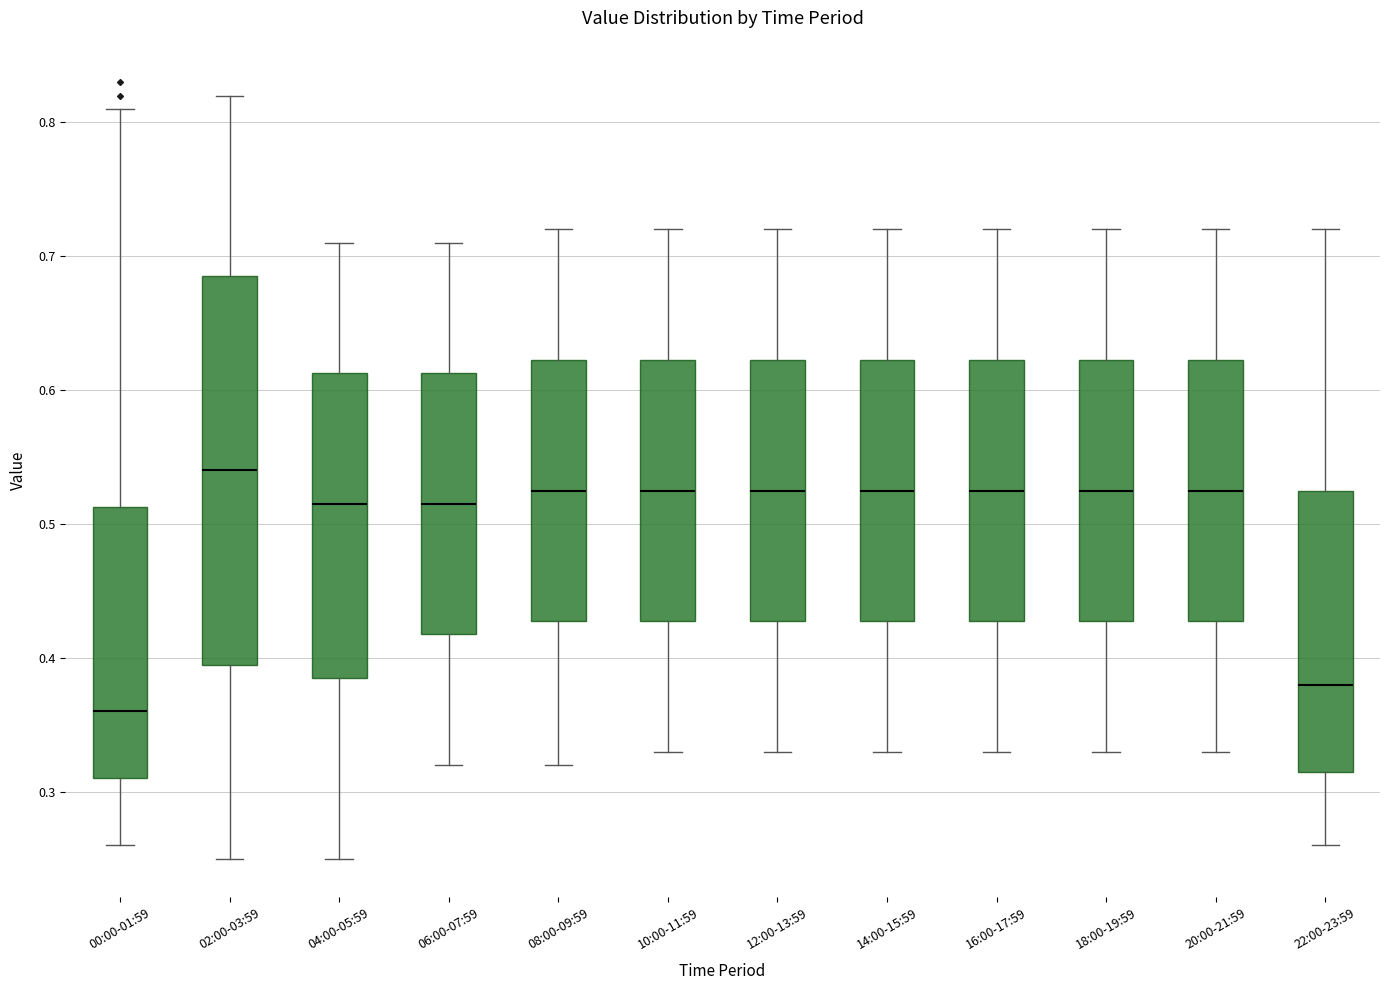

Reading left to right, read every box against the y-axis: the position of its median line, the range the box covers, and the ends of its whiskers. The values are not printed on the chart, so give them approximately, as read against the axis.

00:00-01:59: median 0.36, box 0.31 to 0.51, whiskers 0.26 to 0.81
02:00-03:59: median 0.54, box 0.40 to 0.69, whiskers 0.25 to 0.82
04:00-05:59: median 0.52, box 0.39 to 0.61, whiskers 0.25 to 0.71
06:00-07:59: median 0.52, box 0.42 to 0.61, whiskers 0.32 to 0.71
08:00-09:59: median 0.53, box 0.43 to 0.62, whiskers 0.32 to 0.72
10:00-11:59: median 0.53, box 0.43 to 0.62, whiskers 0.33 to 0.72
12:00-13:59: median 0.53, box 0.43 to 0.62, whiskers 0.33 to 0.72
14:00-15:59: median 0.53, box 0.43 to 0.62, whiskers 0.33 to 0.72
16:00-17:59: median 0.53, box 0.43 to 0.62, whiskers 0.33 to 0.72
18:00-19:59: median 0.53, box 0.43 to 0.62, whiskers 0.33 to 0.72
20:00-21:59: median 0.53, box 0.43 to 0.62, whiskers 0.33 to 0.72
22:00-23:59: median 0.38, box 0.32 to 0.53, whiskers 0.26 to 0.72